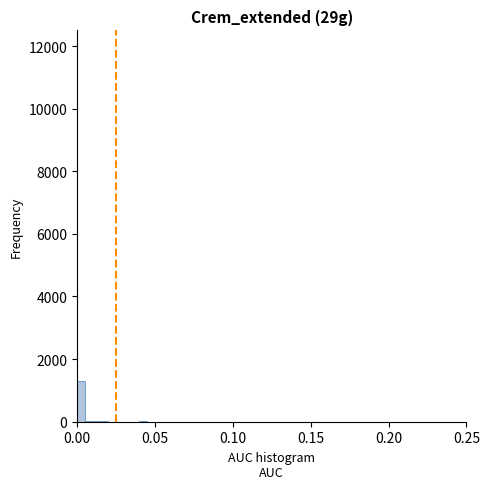

Read against the x-axis, roughly where is the centre of the tallest bar?

0.005